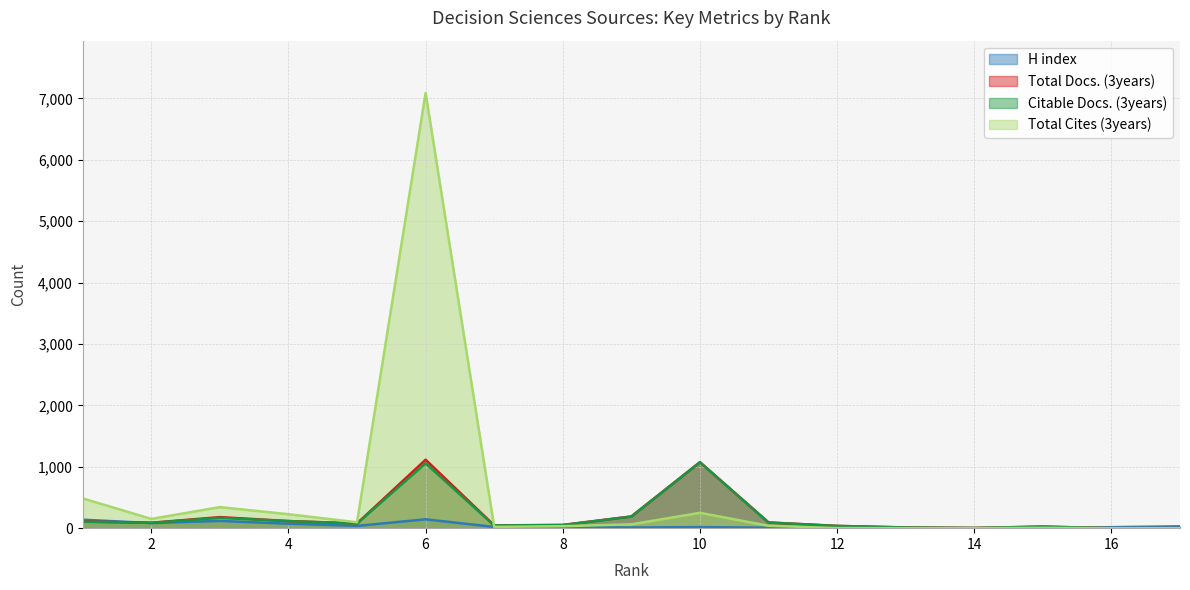

Reading left to right, list all the values displayed in this chart.

H index: 1=138	2=83	3=118	4=73	5=37	6=144	7=20	8=19	9=11	10=17	11=8	12=2	13=1	14=1	15=3	16=16	17=30
Total Docs. (3years): 1=109	2=88	3=180	4=116	5=77	6=1115	7=45	8=53	9=191	10=1075	11=93	12=37	13=12	14=4	15=26	16=0	17=0
Citable Docs. (3years): 1=106	2=86	3=169	4=115	5=75	6=1056	7=44	8=50	9=189	10=1074	11=92	12=36	13=11	14=3	15=25	16=0	17=0
Total Cites (3years): 1=485	2=151	3=343	4=227	5=96	6=7090	7=21	8=32	9=62	10=250	11=39	12=1	13=0	14=0	15=5	16=0	17=0